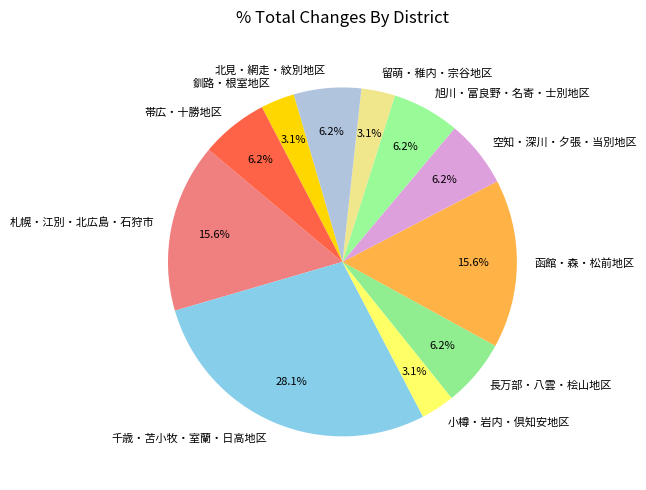

Combined, do 小樽・岩内・倶知安地区 and 空知・深川・夕張・当別地区 account for over 50%?

No